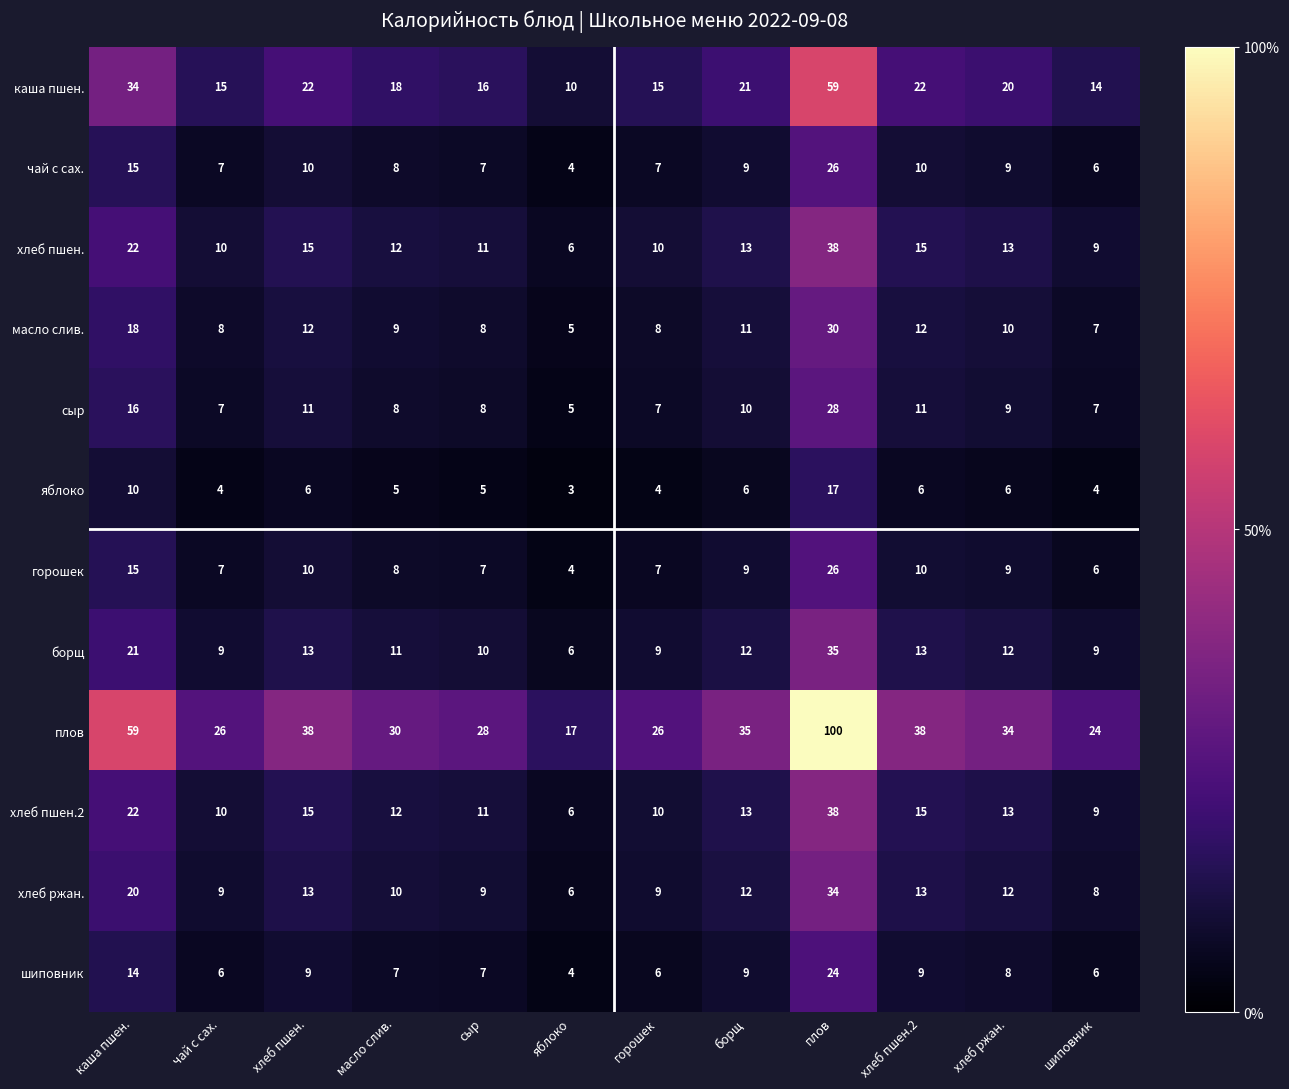

At which category is the sum across all series the highest?

плов